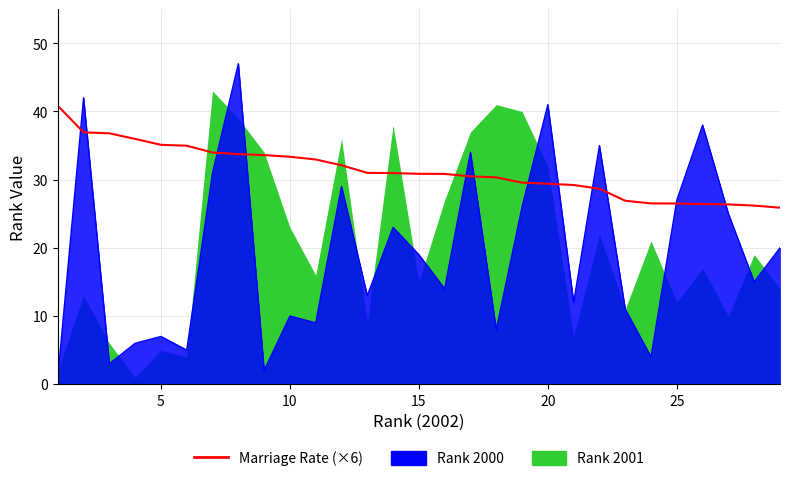

True or false: the data shows 18.4 at 25.

False